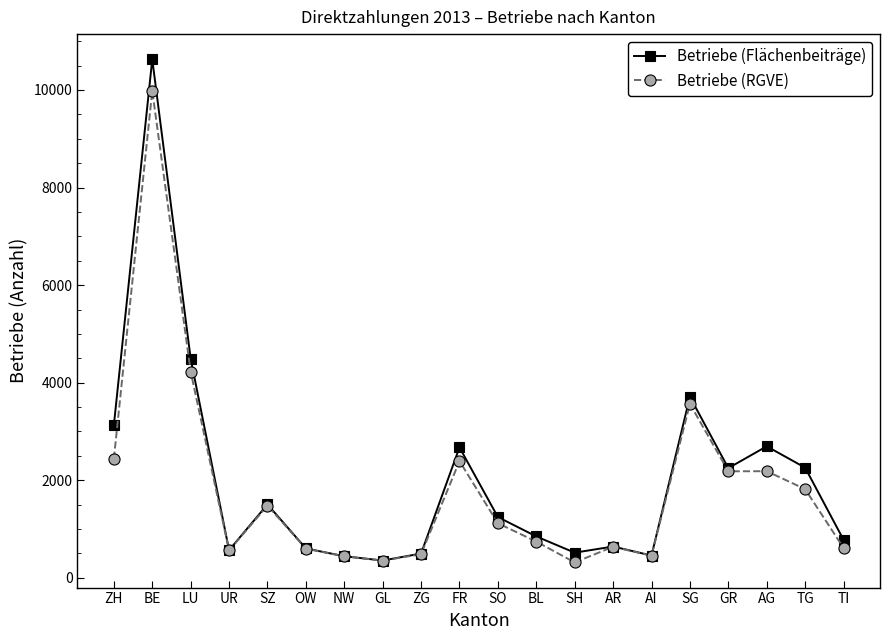

True or false: Betriebe (RGVE) has a value of 2440 at ZH.

True